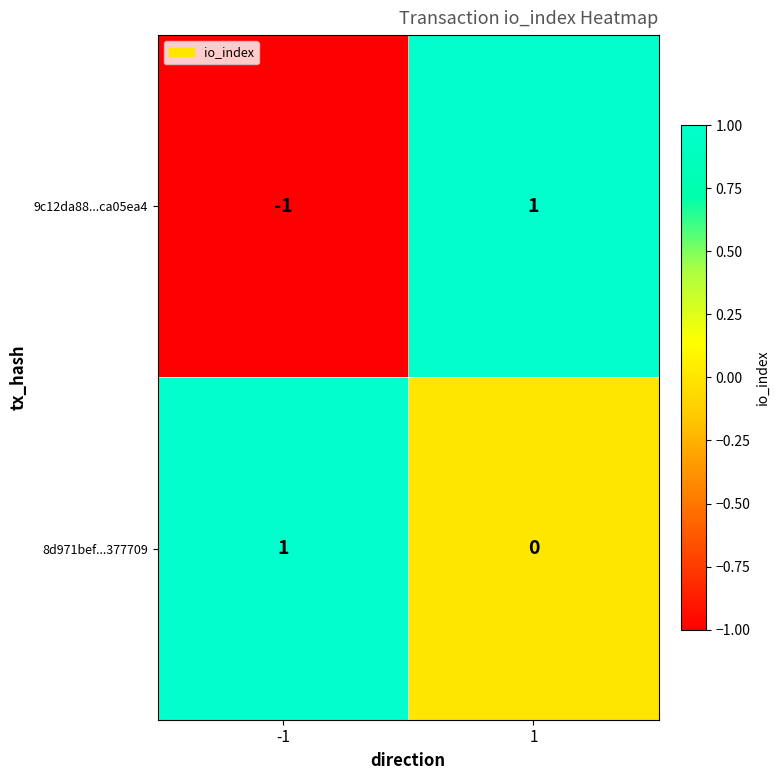

Which series changed the most between -1 and 1?

9c12da88...ca05ea4